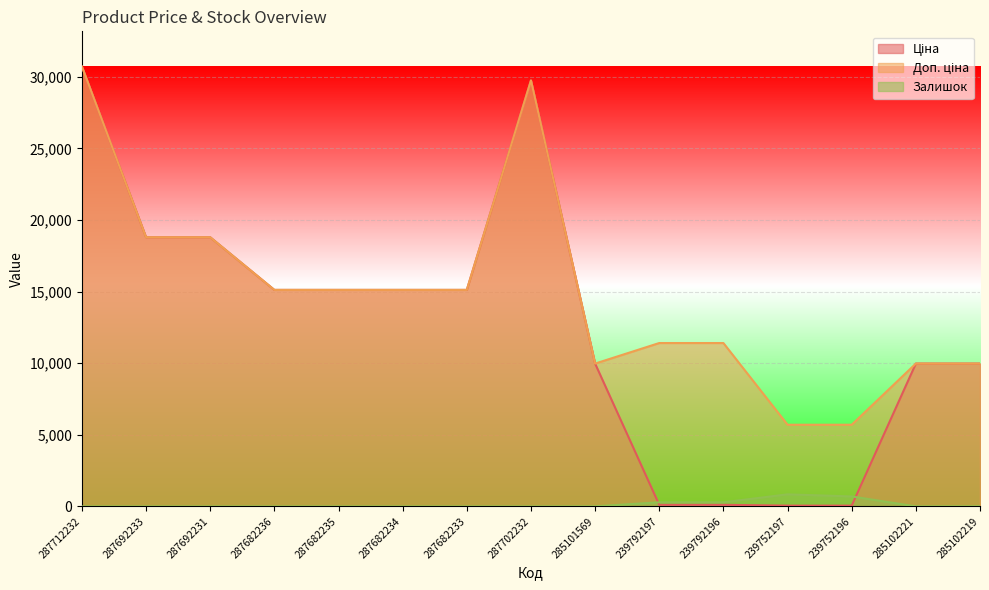

What is the greatest value displayed?

30717.1